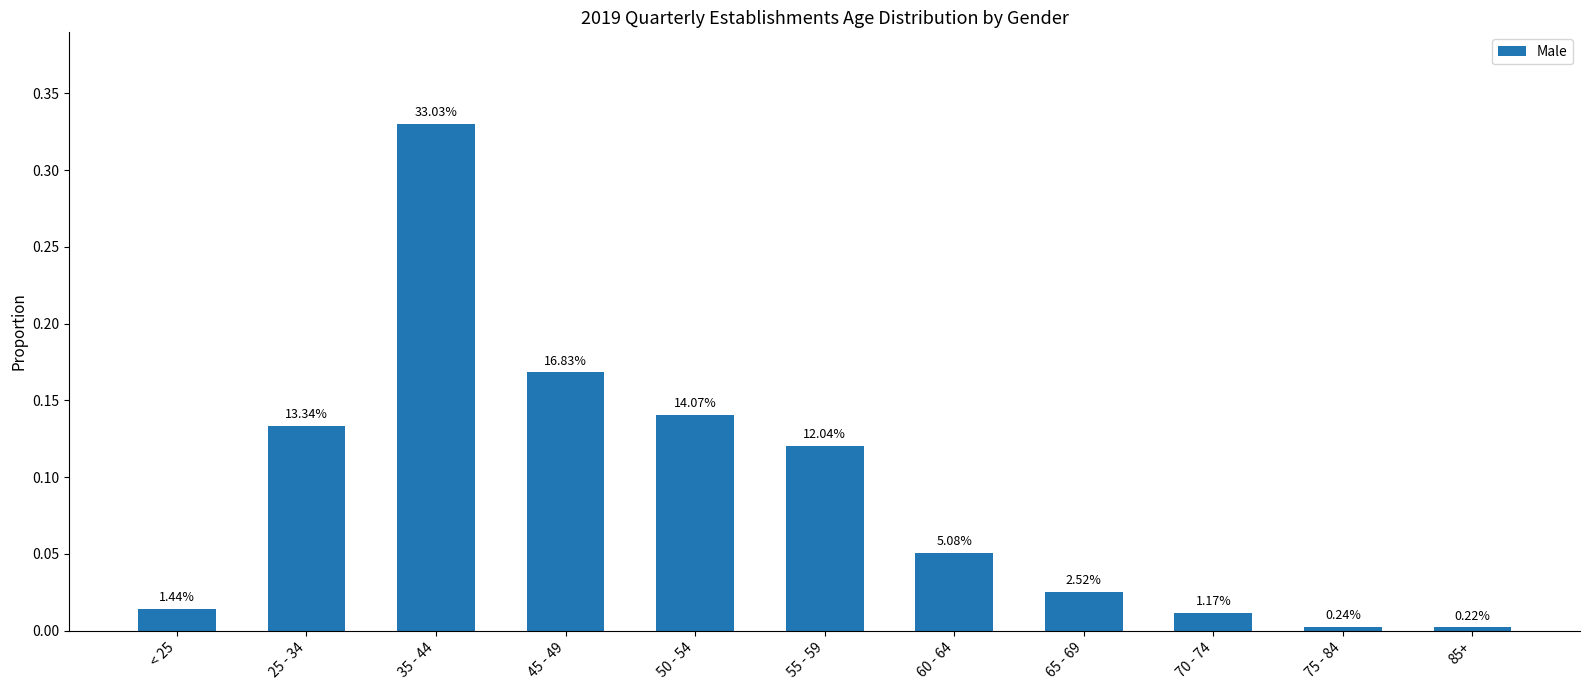

How many bars are there in total?

11